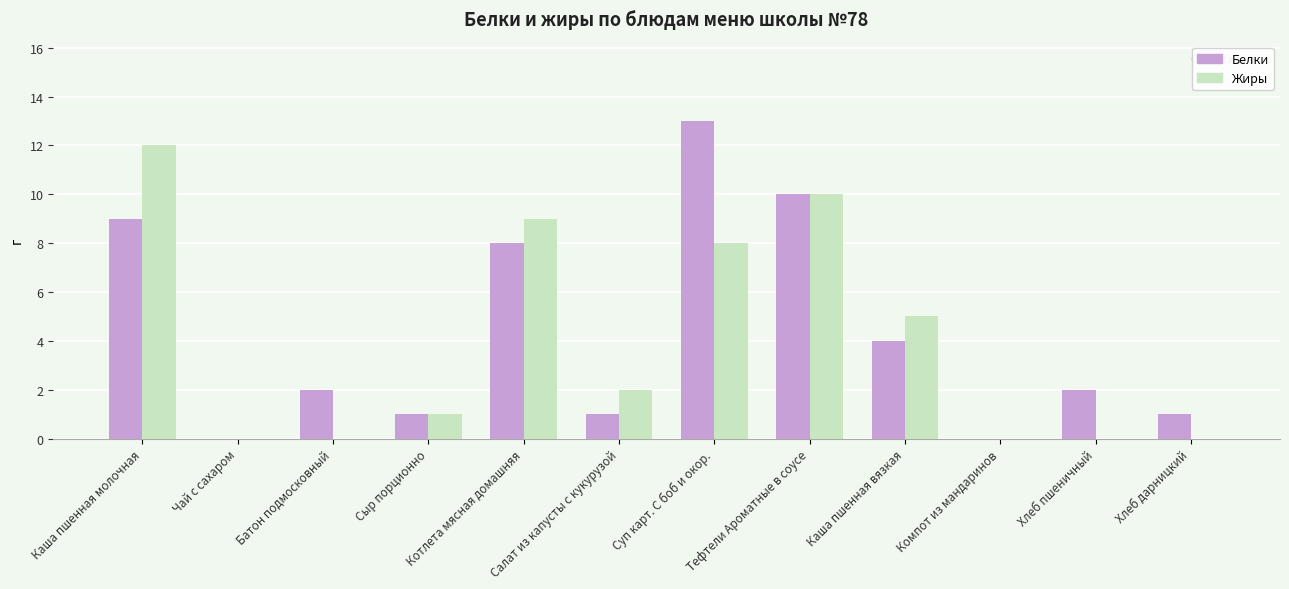

What is the spread (max minus min) of values at Каша пшенная молочная?

3